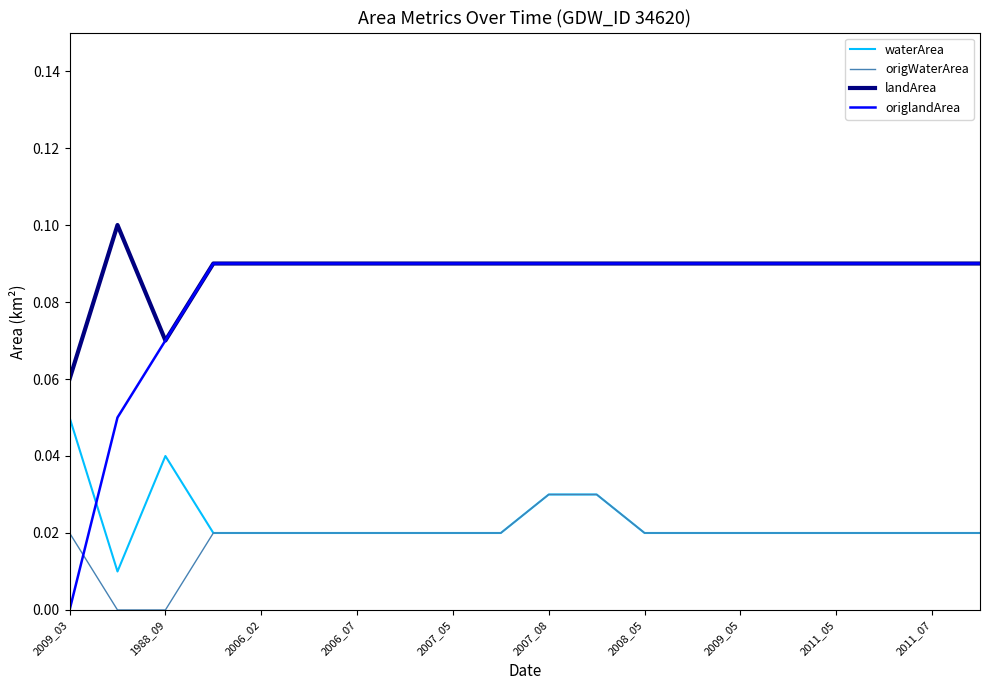

How many lines are shown in the chart?

4